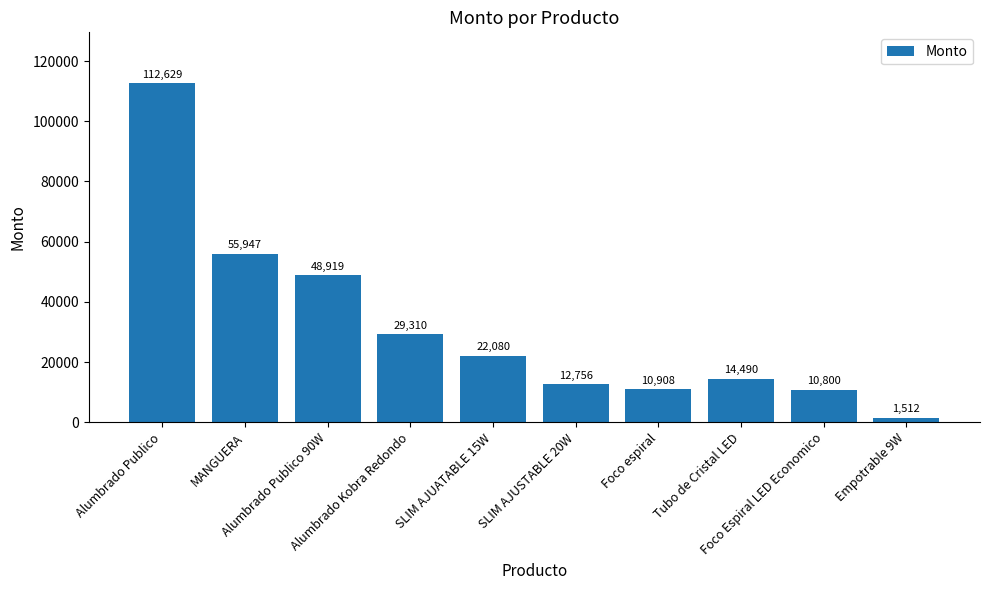

How many values are below 22080?

5